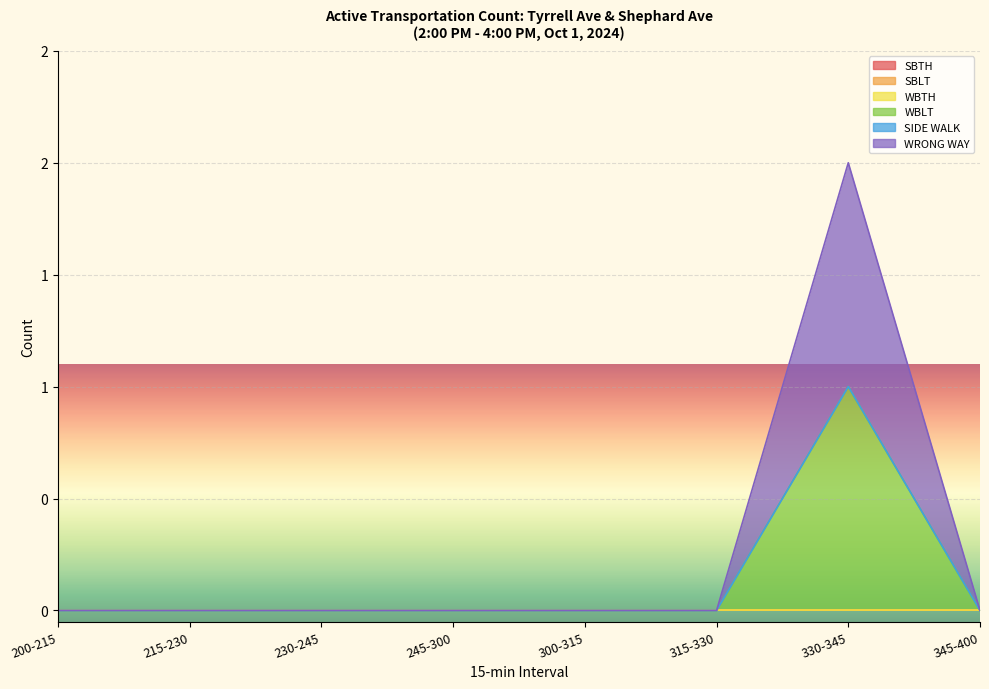

What is the label of the 2nd point from the right?

330-345